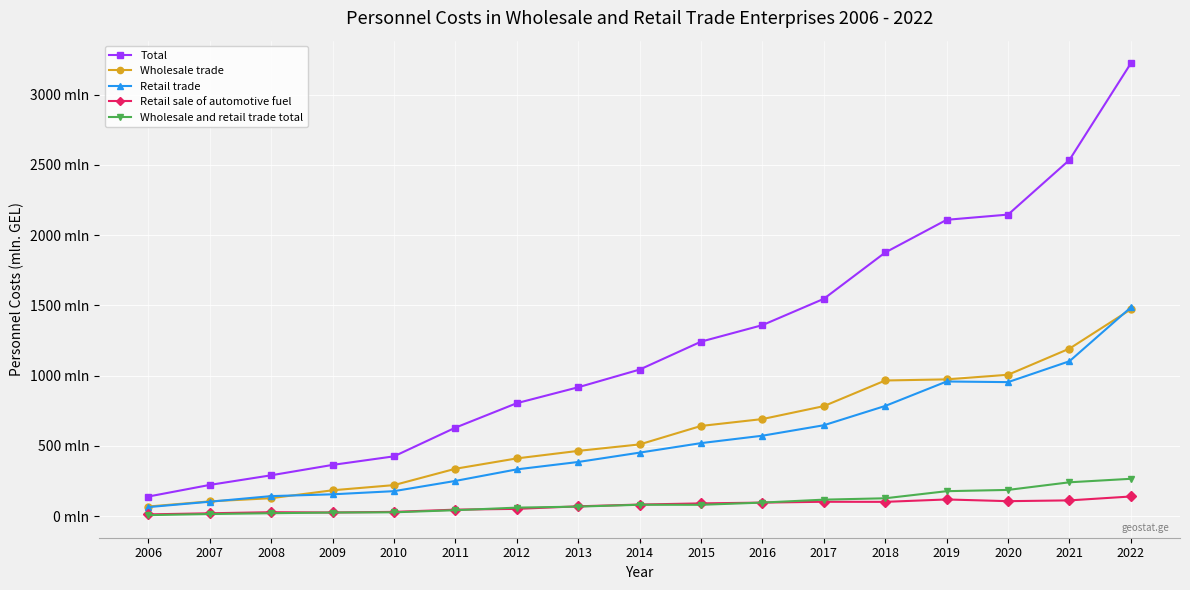

What is the average value of the Total series?

1228.2